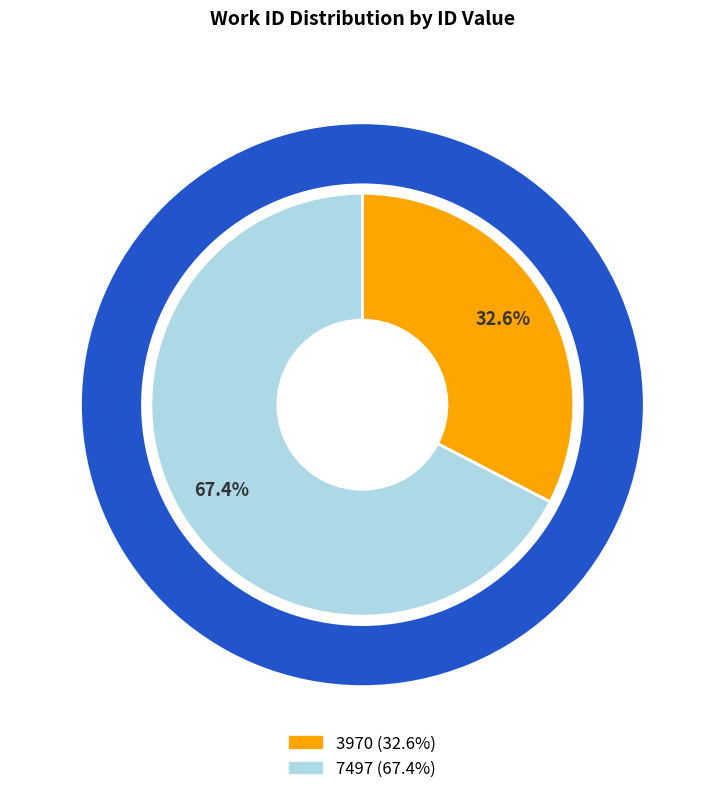

Count the number of slices in the pie.

2